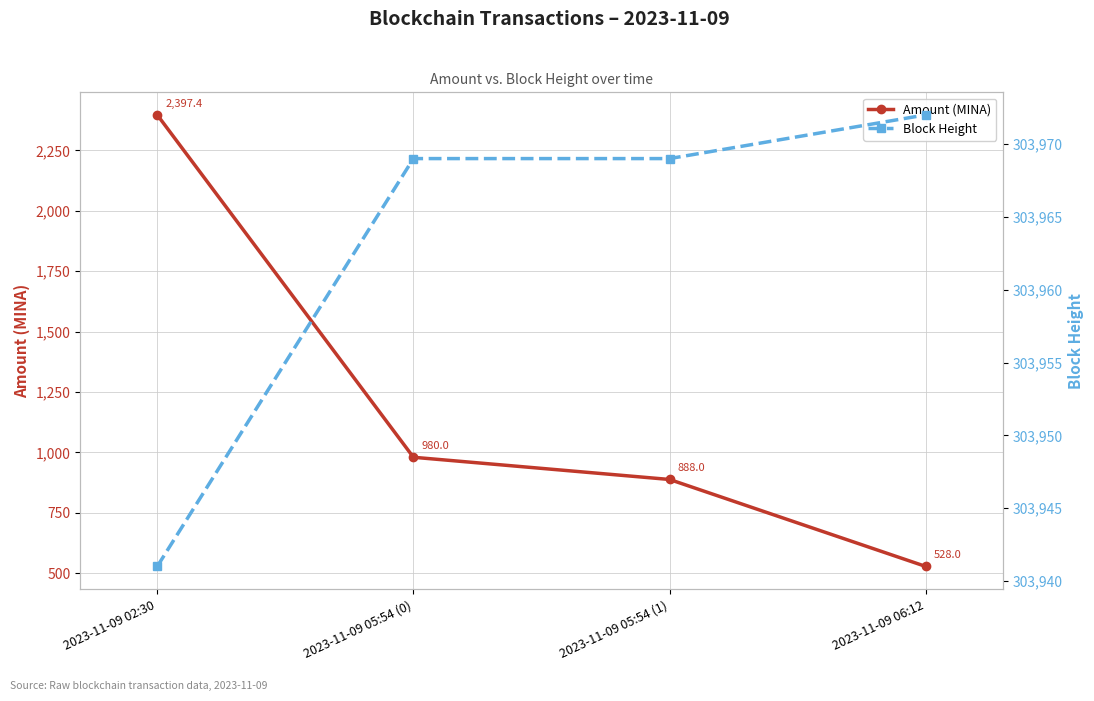

At 2023-11-09 05:54 (0), list the series in order from smallest to largest.

Amount (MINA), Block Height